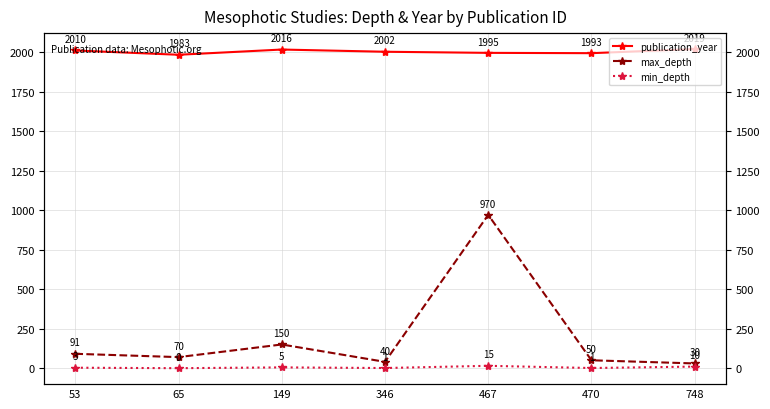

What is the value of the max_depth point at the 5th from the left?

970